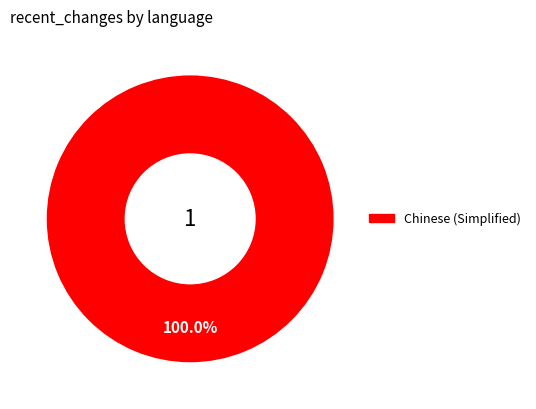

How many segments does this pie chart have?

1